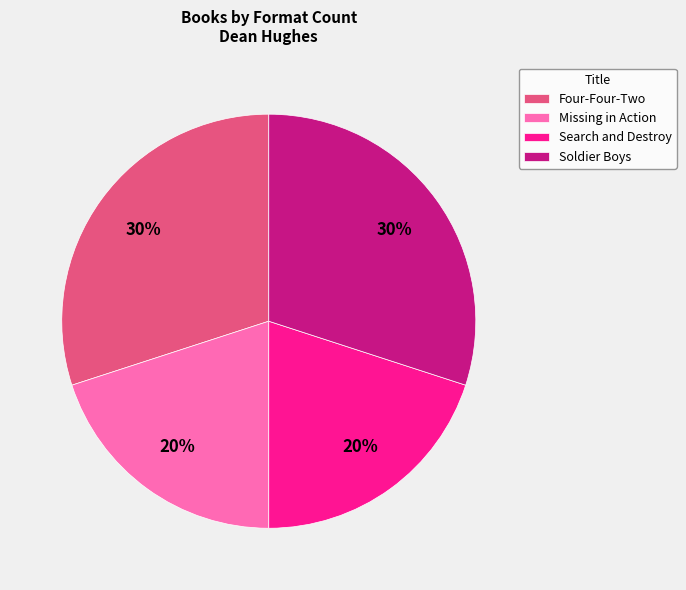

True or false: Soldier Boys accounts for 15% of the total.

False